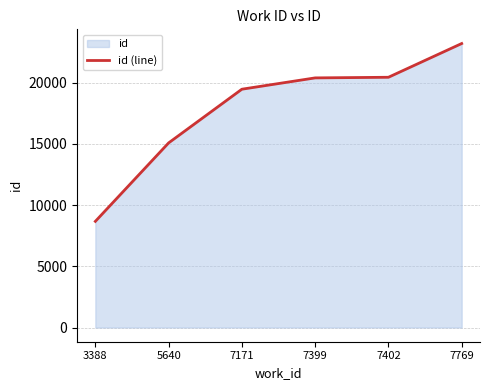

List the labels in order of value, smallest first.

3388, 5640, 7171, 7399, 7402, 7769